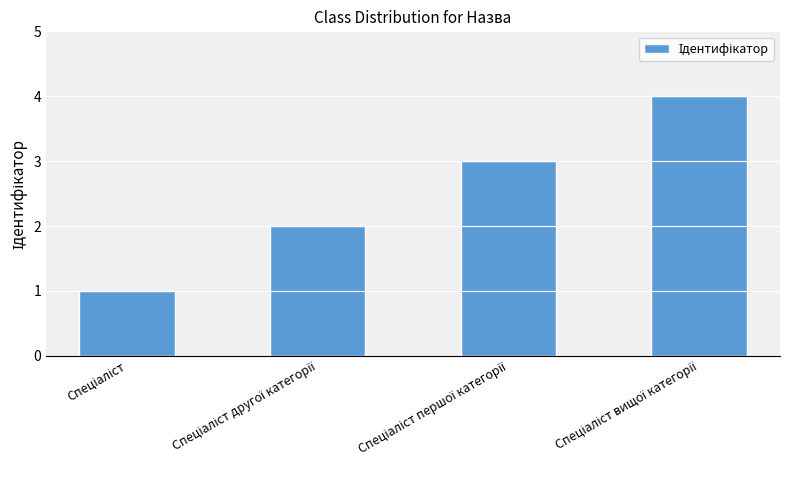

What is the sum of all values?

10